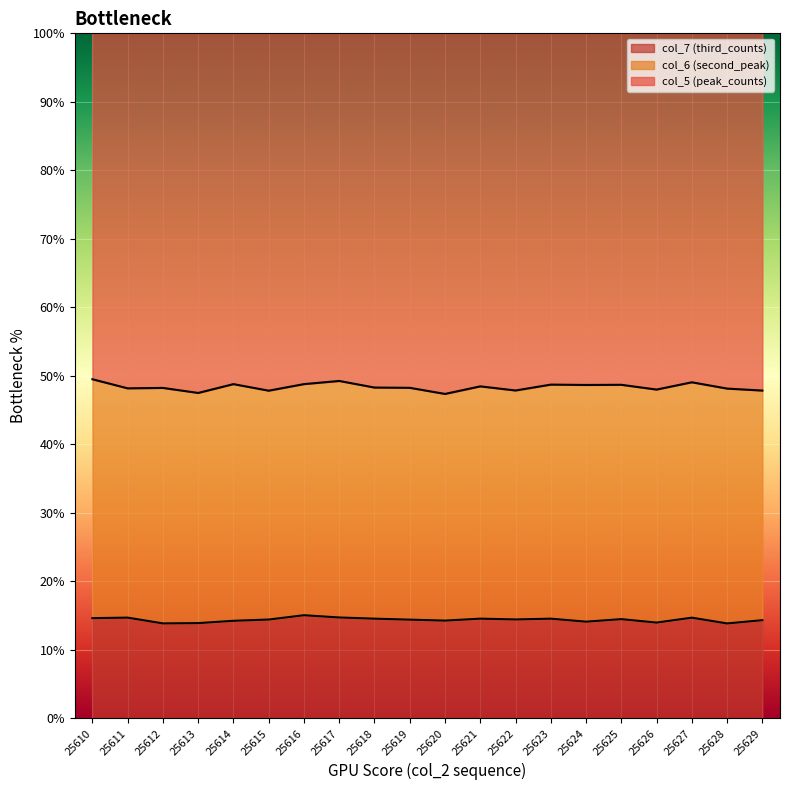

Which has a higher value, 25622 or 25624?

25622